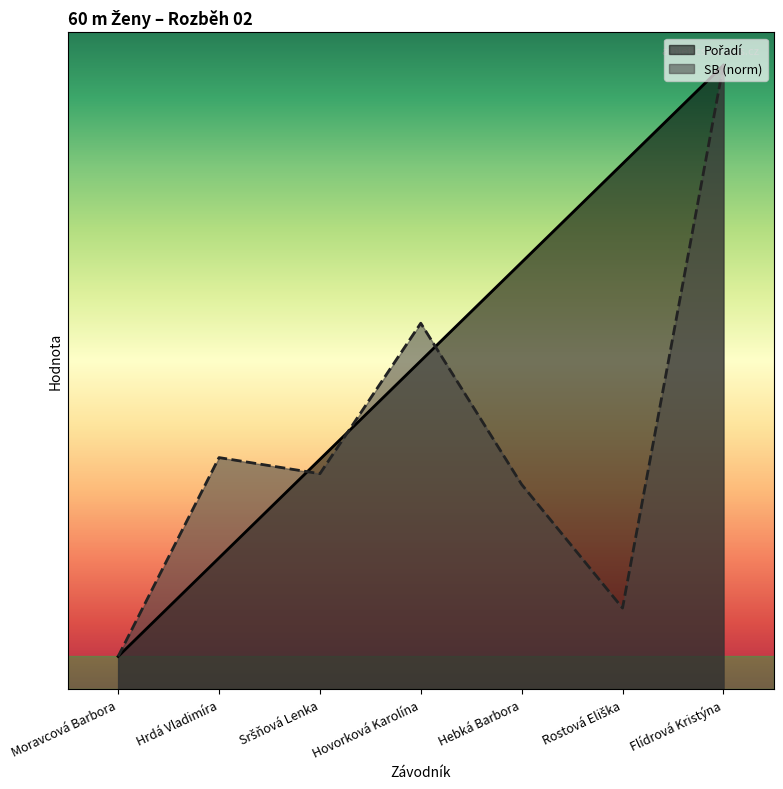

What is the difference between the maximum and minimum values in the Pořadí series?

9.0